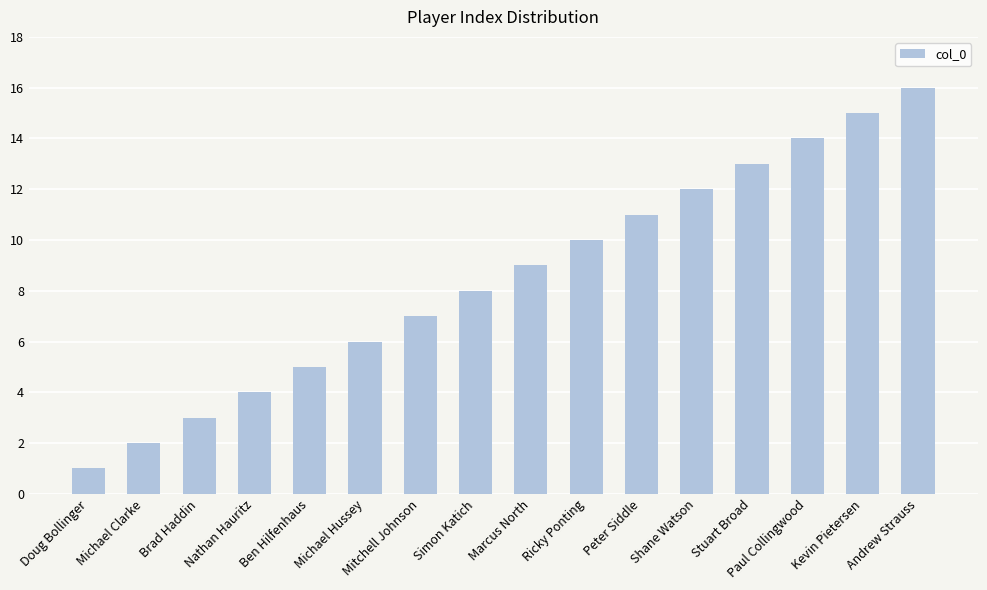

Read the value at Kevin Pietersen, to the nearest 10.

20